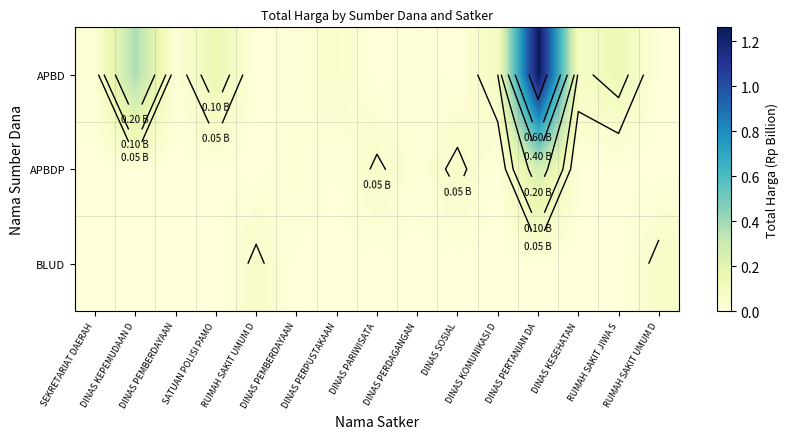

Which label corresponds to the largest value in the chart?

DINAS PERTANIAN DA